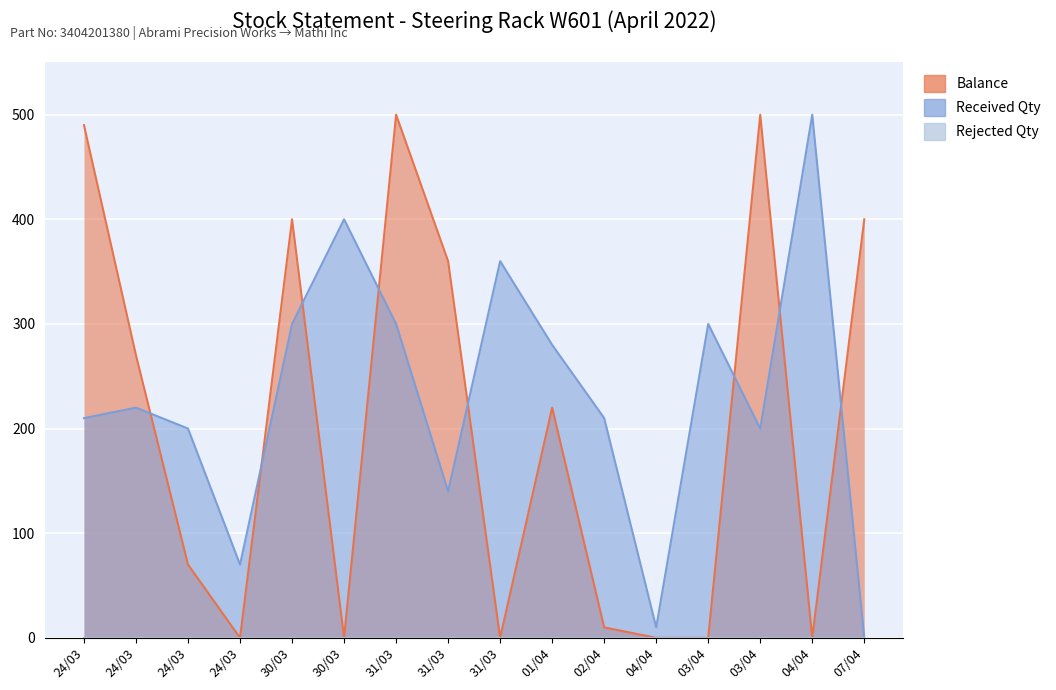

How many interior local peaks does the Balance series have?

4